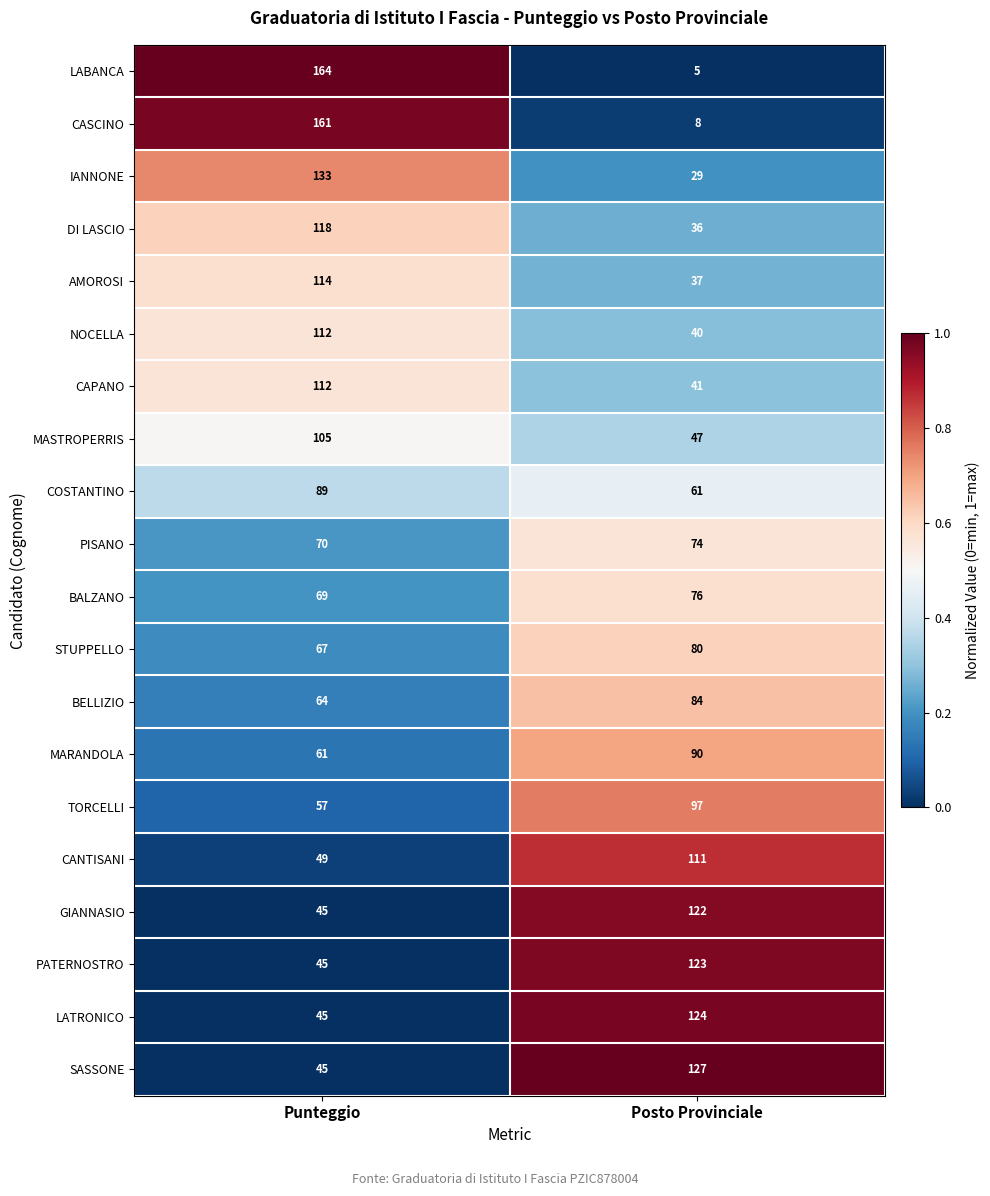

Is the value of GIANNASIO at Punteggio greater than the value of LABANCA at Posto Provinciale?

Yes